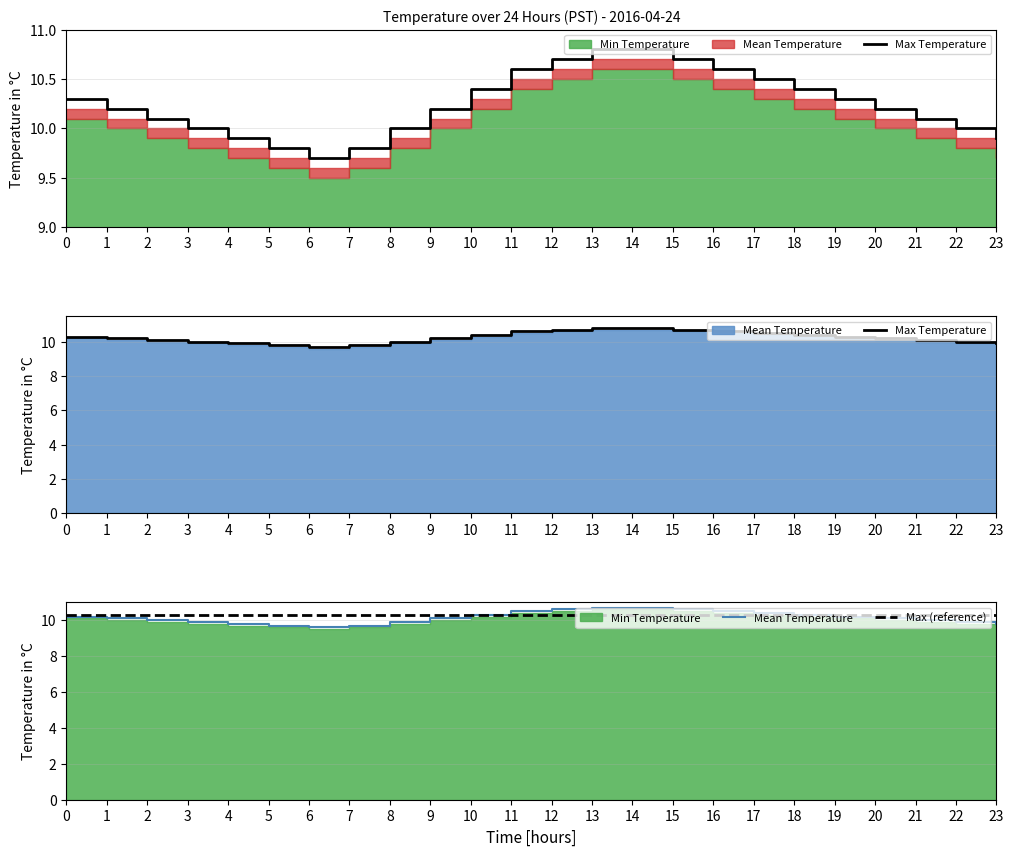

What value does the Max (reference) series have at 7?

10.3